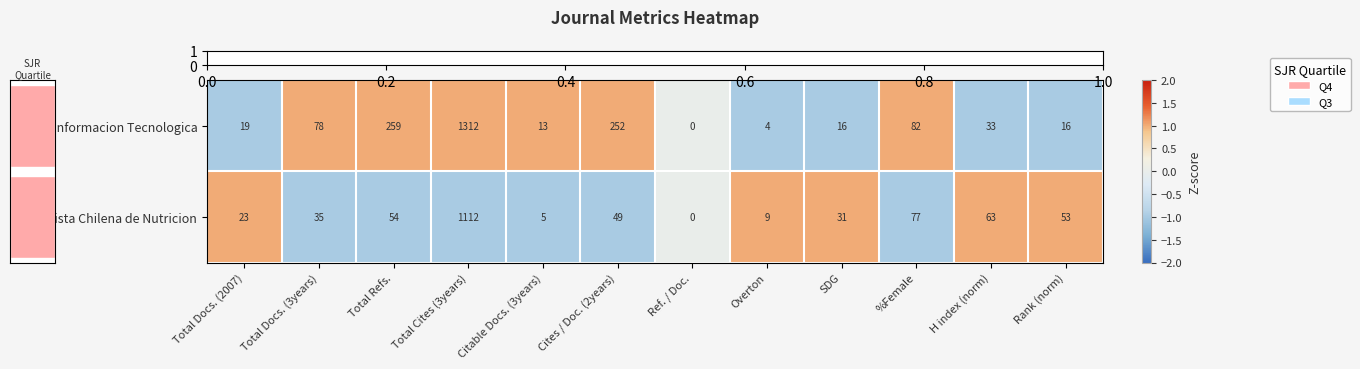

Where does the Informacion Tecnologica series first go above 33?

Total Docs. (3years)